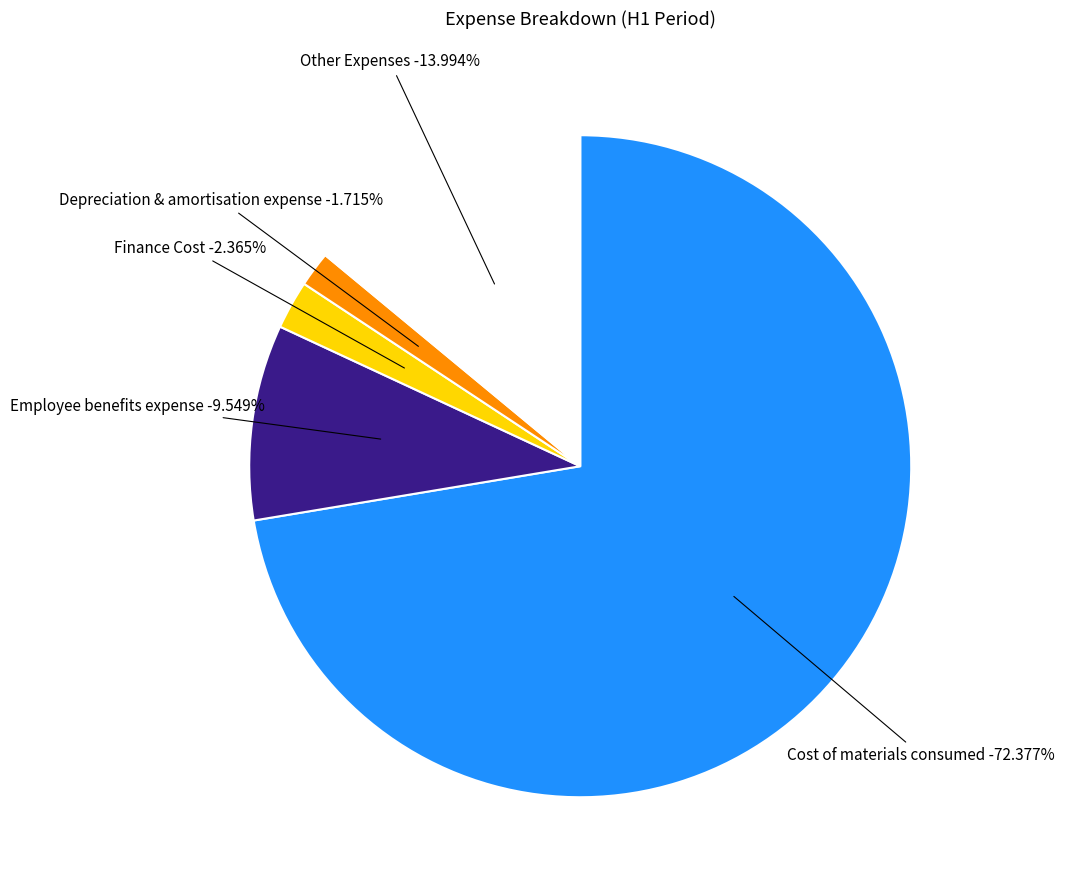

Which category accounts for the majority?

Cost of materials consumed